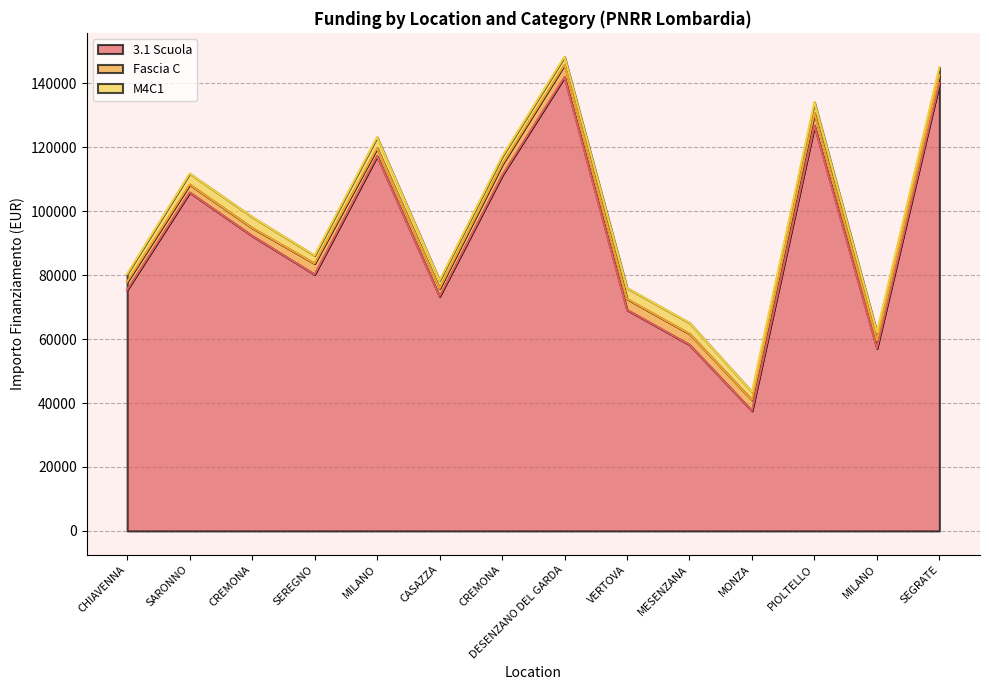

True or false: M4C1 has more than 2 points higher than both neighbors.

False